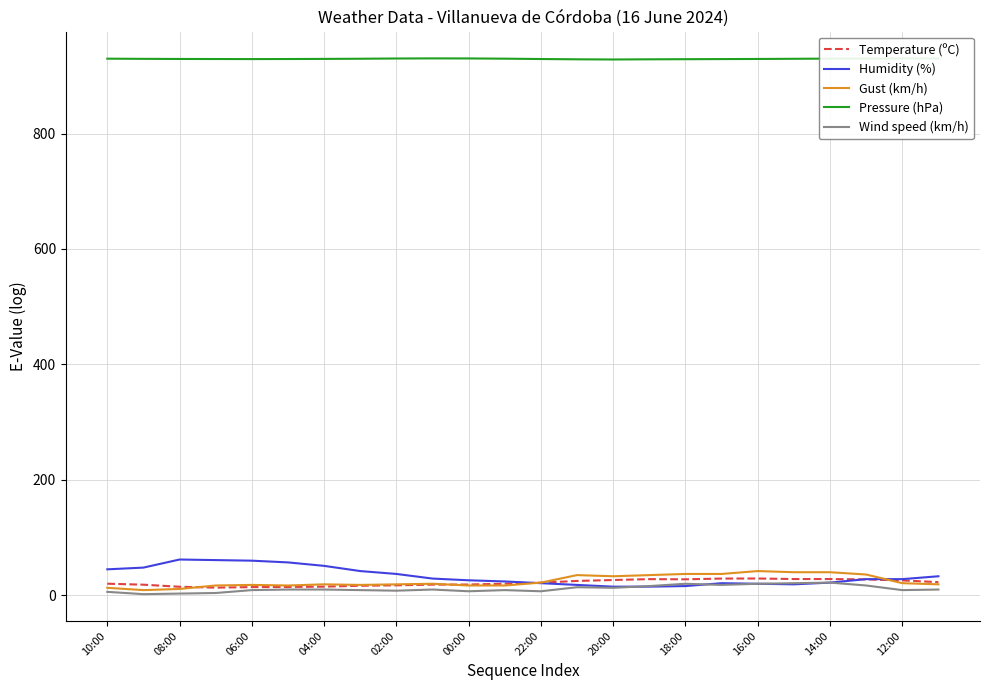

What is the maximum value for Wind speed (km/h)?

22.0